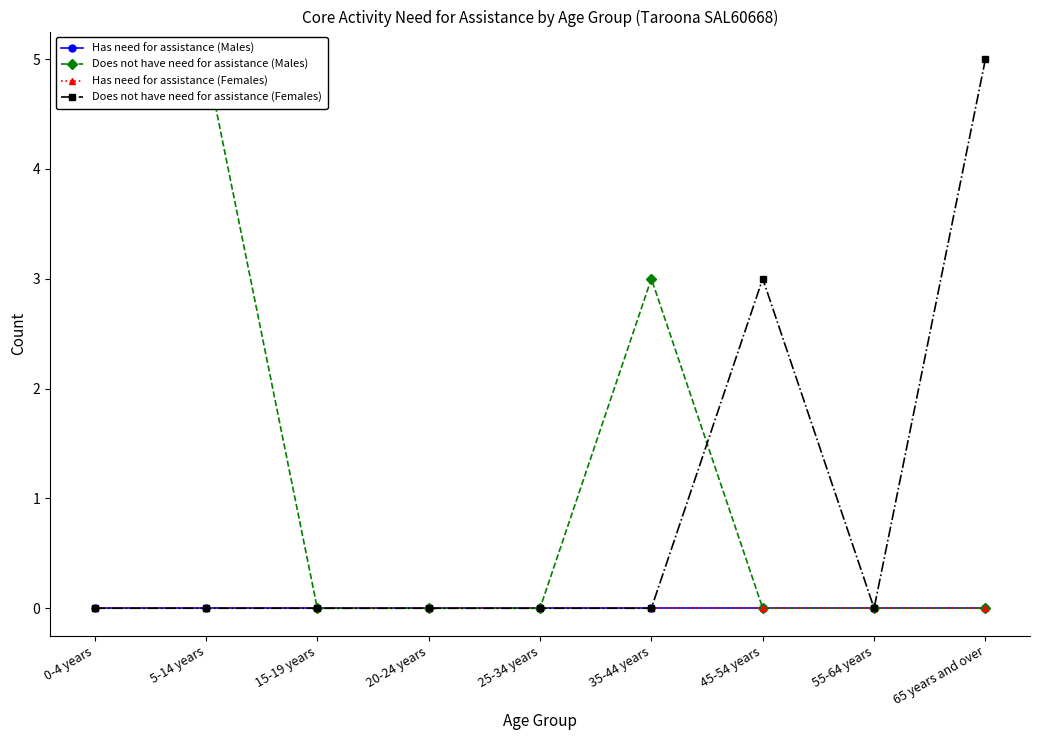

How many interior local valleys does the Does not have need for assistance (Females) series have?

1